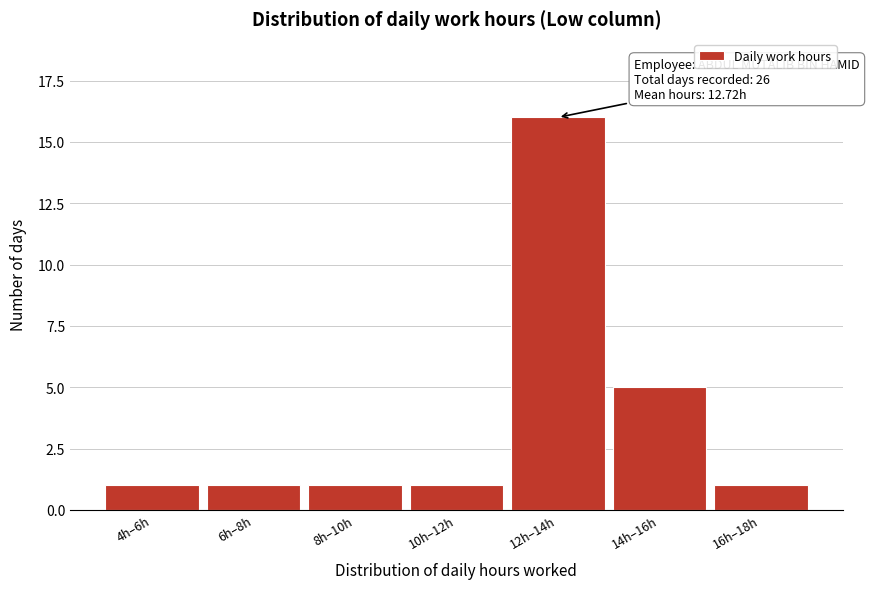

Reading left to right, extract all data points from this chart.

1	1	1	1	16	5	1